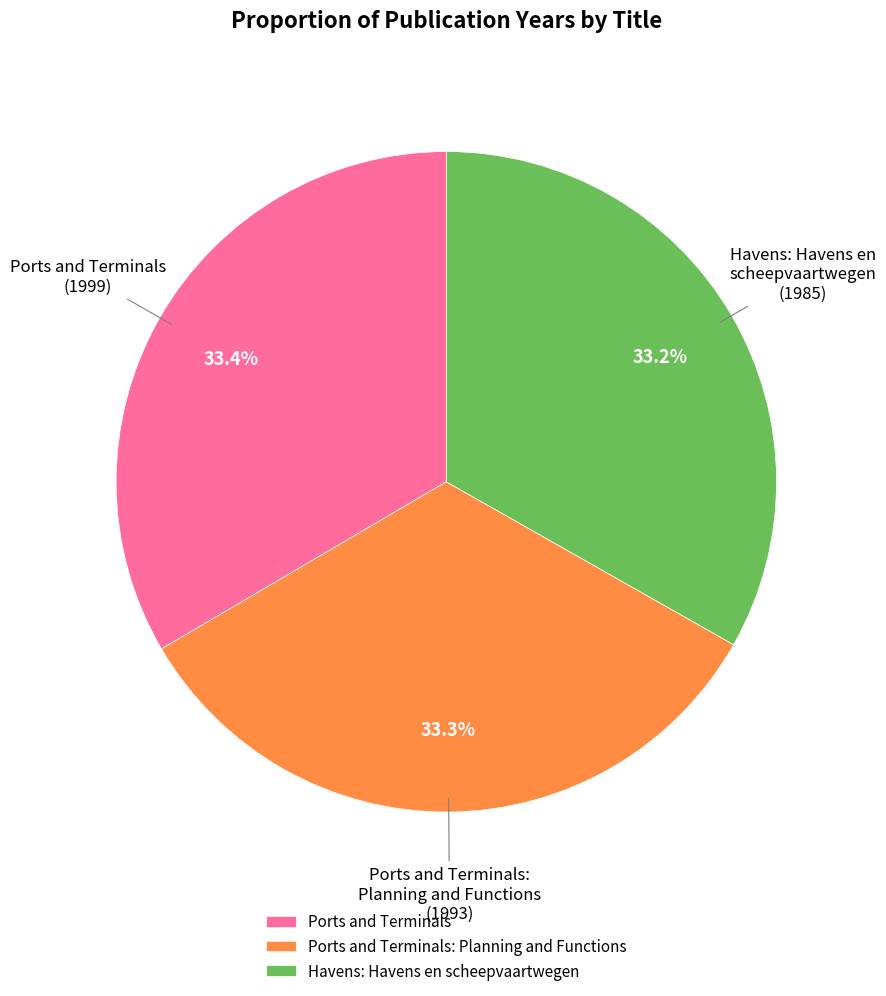

Approximately how many times larger is the value at Havens: Havens en scheepvaartwegen compared to Ports and Terminals?

1.0